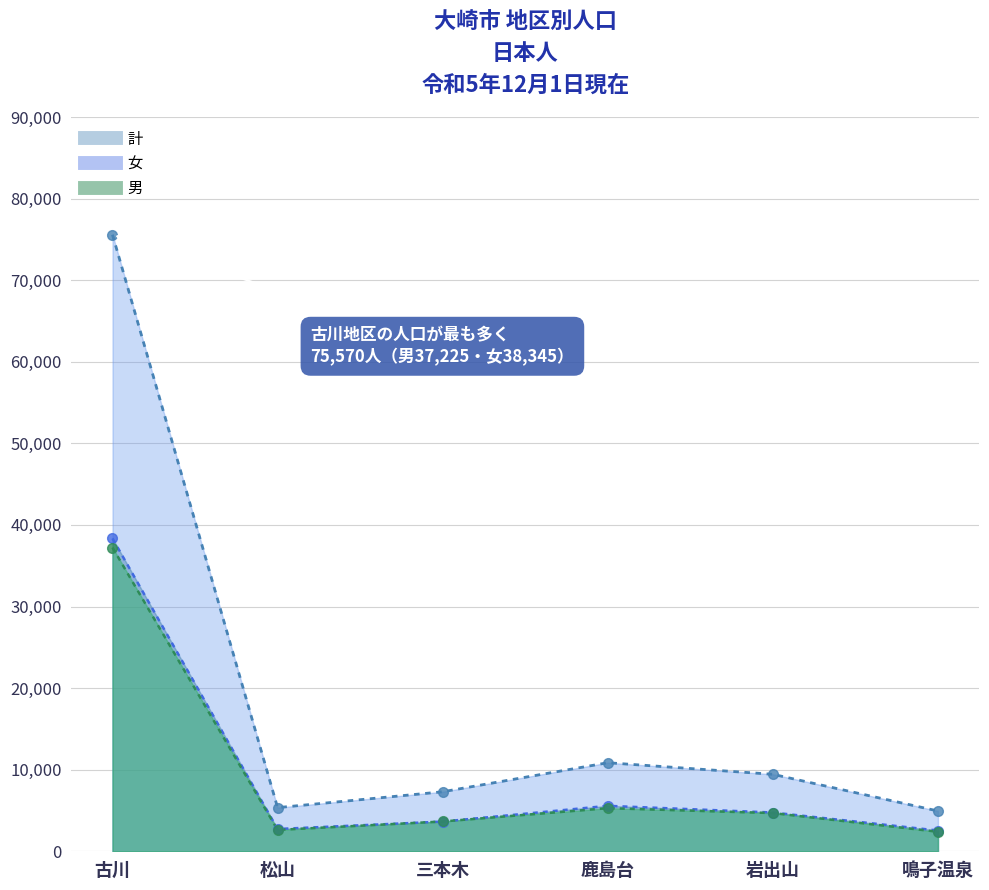

Reading right to left, list all the values displayed in this chart.

計: 鳴子温泉=4937	岩出山=9435	鹿島台=10854	三本木=7294	松山=5349	古川=75570
男: 鳴子温泉=2393	岩出山=4683	鹿島台=5283	三本木=3653	松山=2618	古川=37225
女: 鳴子温泉=2544	岩出山=4752	鹿島台=5571	三本木=3641	松山=2731	古川=38345